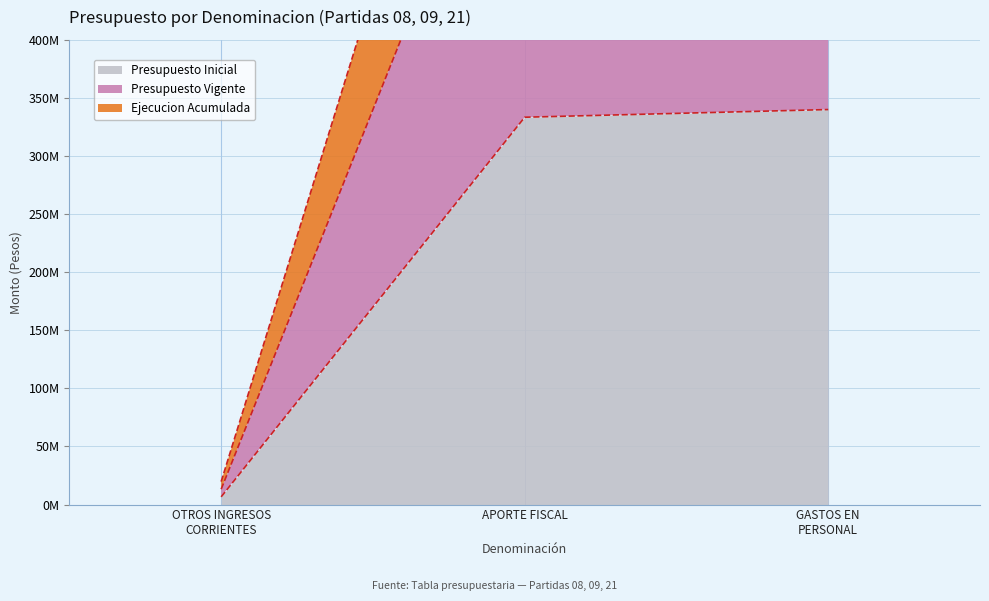

What is the total value across all series at APORTE FISCAL?

1864799926